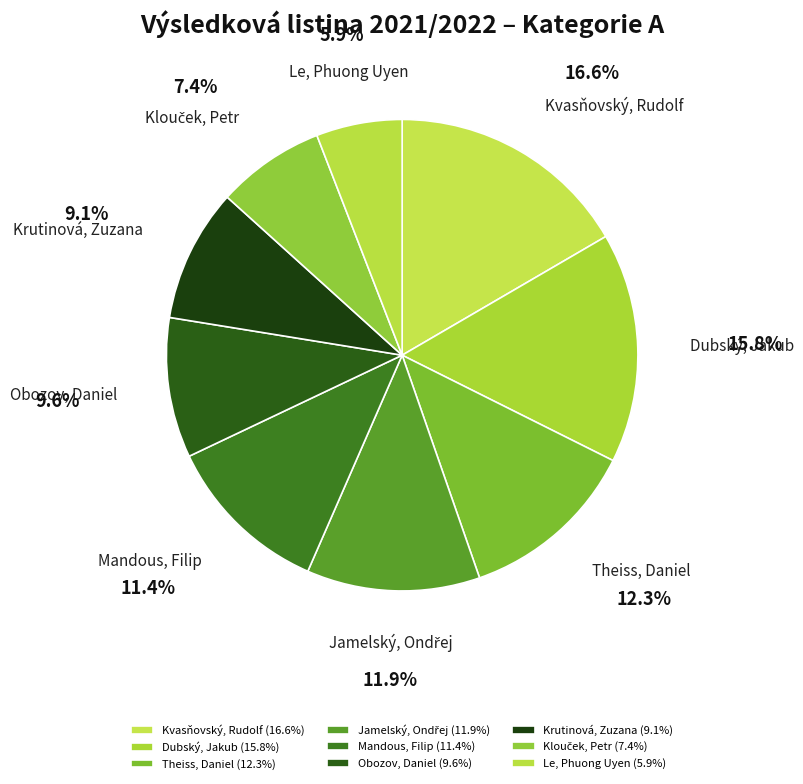

Combined, do Krutinová, Zuzana and Le, Phuong Uyen account for over 50%?

No